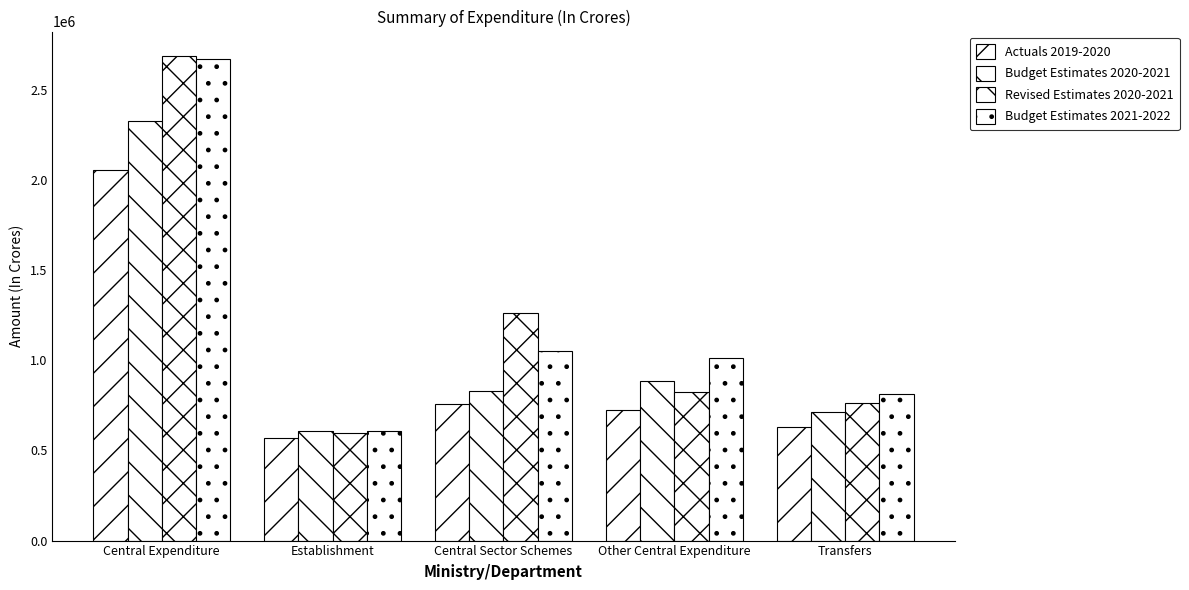

Which series has the largest range (max minus min)?

Revised Estimates 2020-2021